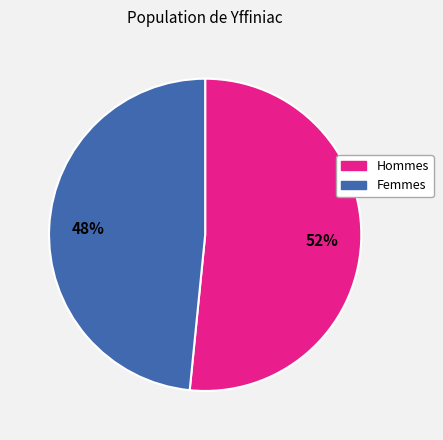

To the nearest percent, what is the combined percentage of Hommes and Femmes?

100%